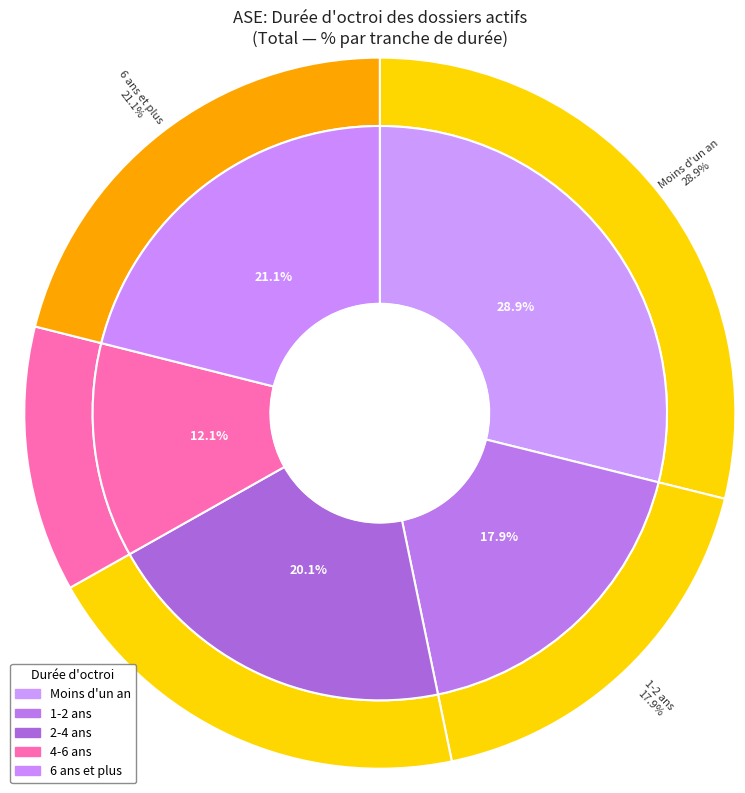

What is the change in value from 1-2 ans to 6 ans et plus?

+3.2